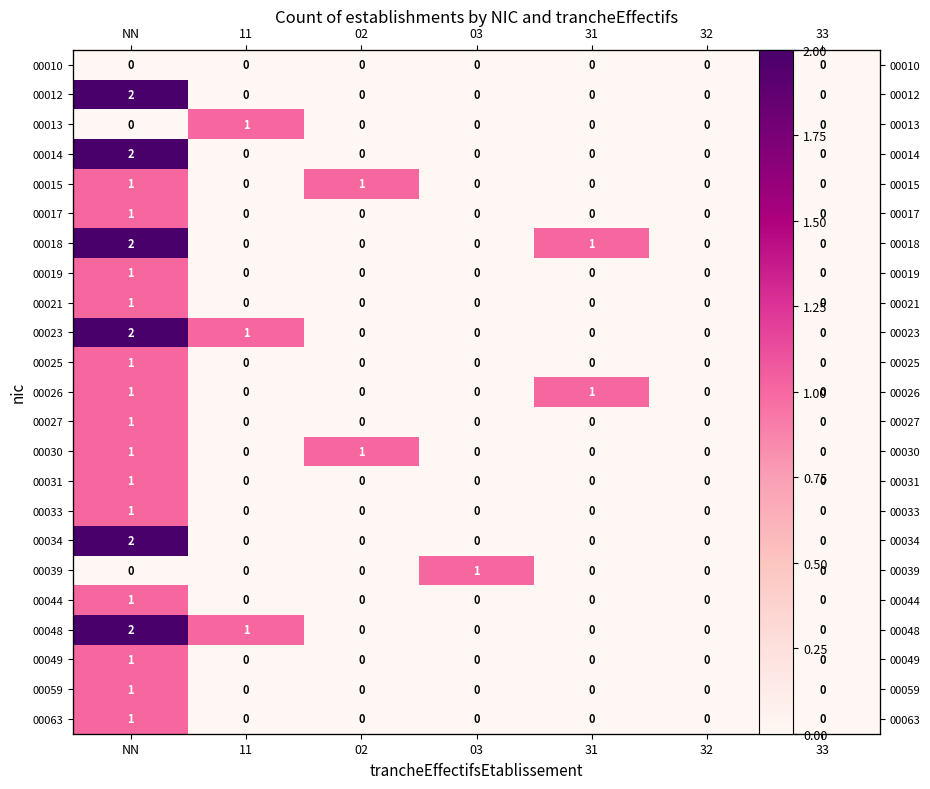

How many data points does each series have?

7